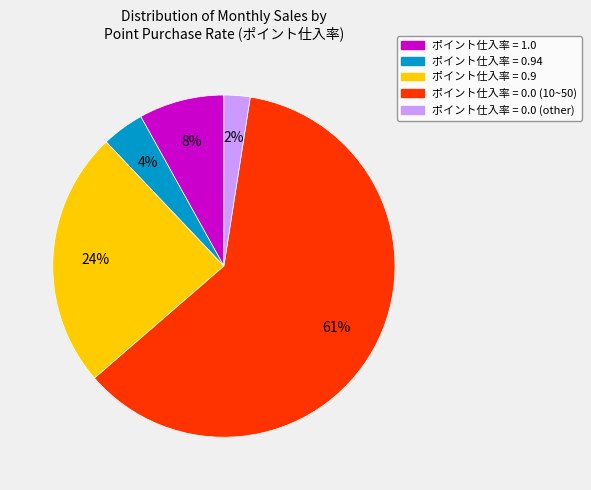

Does any single category account for the majority?

Yes